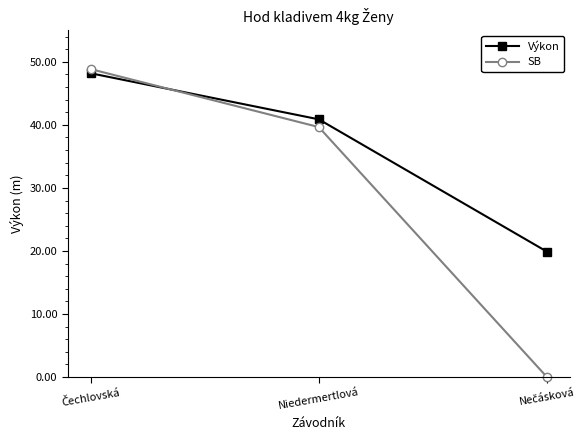

Is the value of SB at Niedermertlová greater than the value of Výkon at Niedermertlová?

No